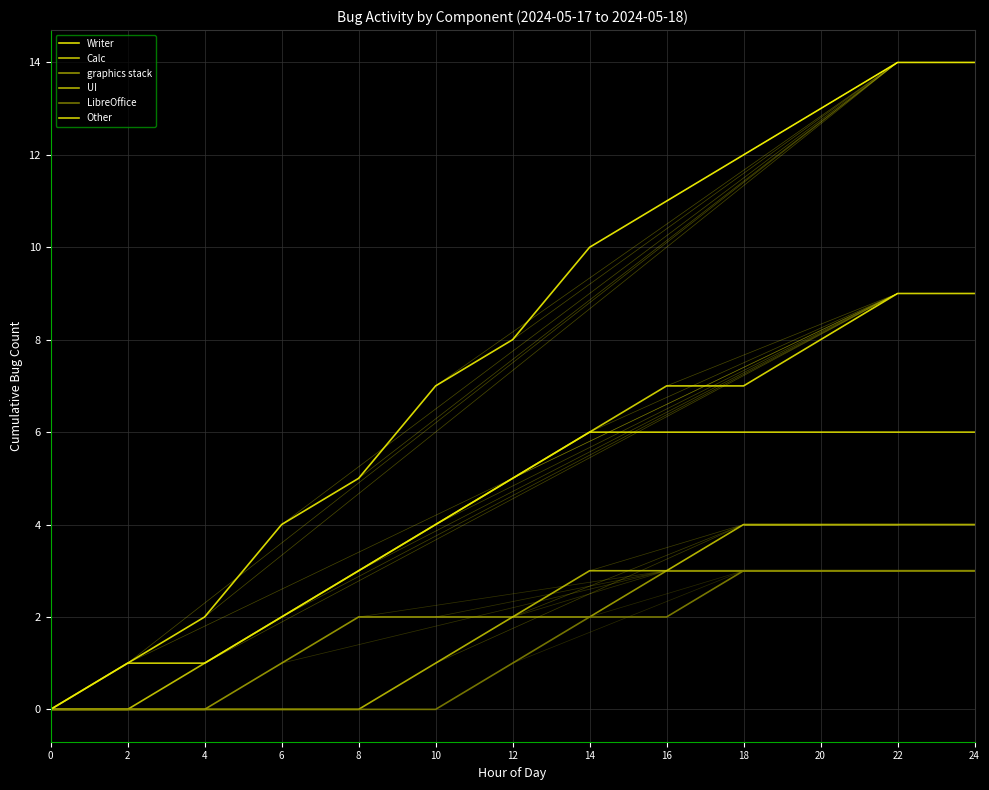

How many lines are shown in the chart?

6